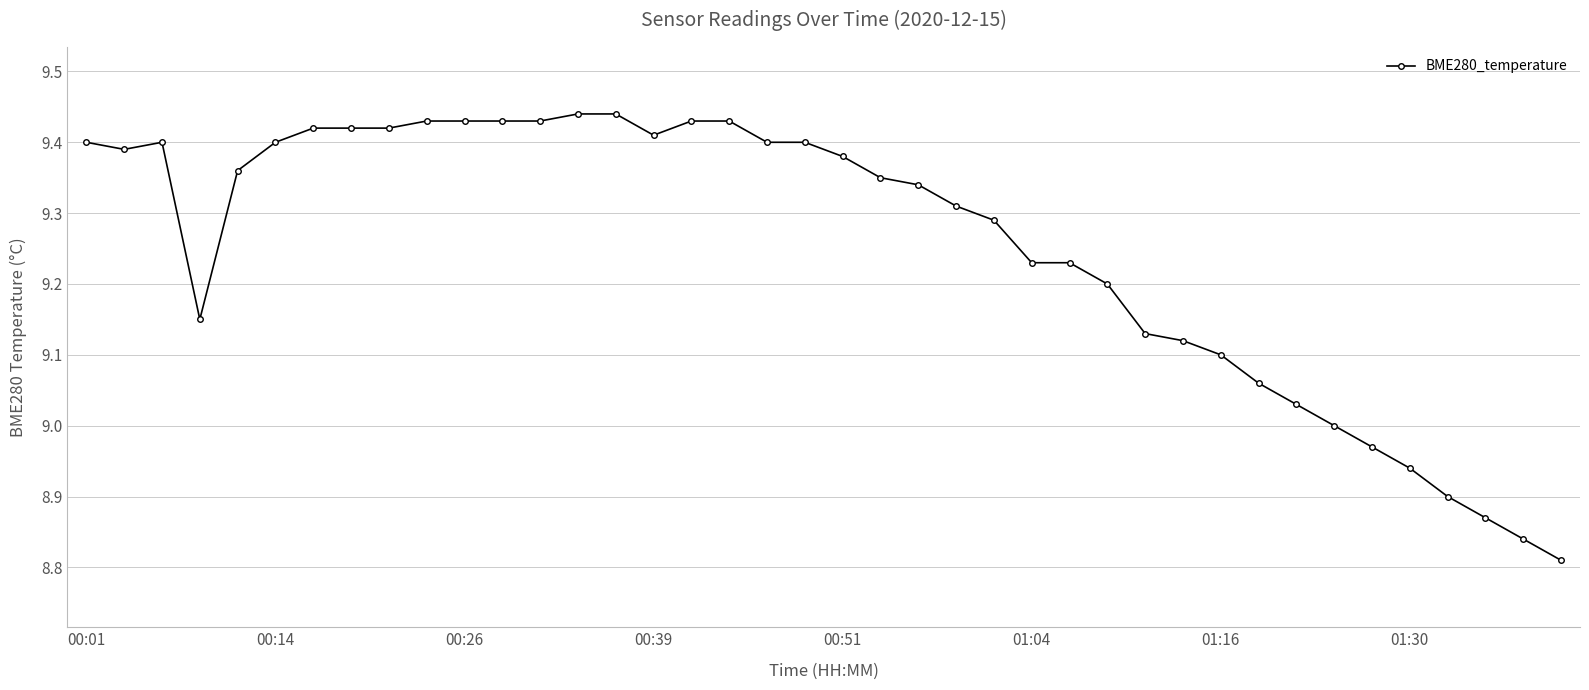

What is the difference between the second highest and second lowest values?

0.6